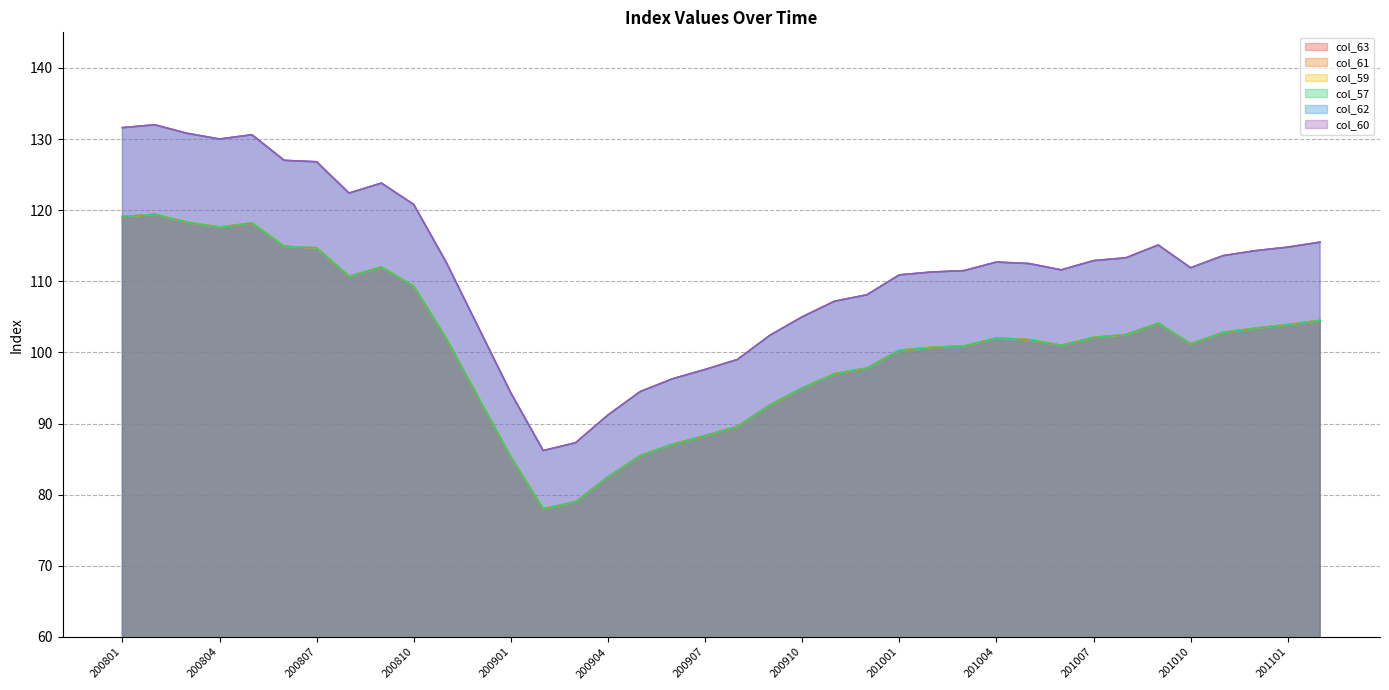

Which series has the largest total across all categories?

col_60